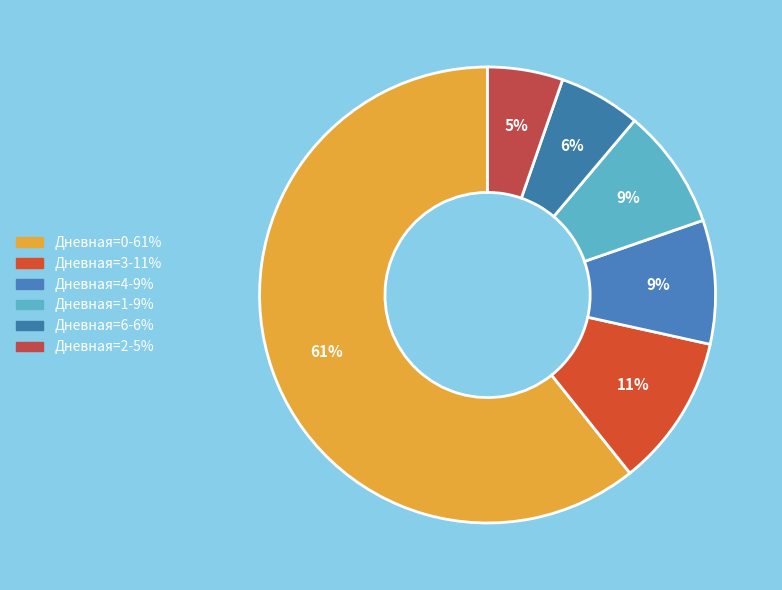

To the nearest percent, what is the average slice percentage?

17%